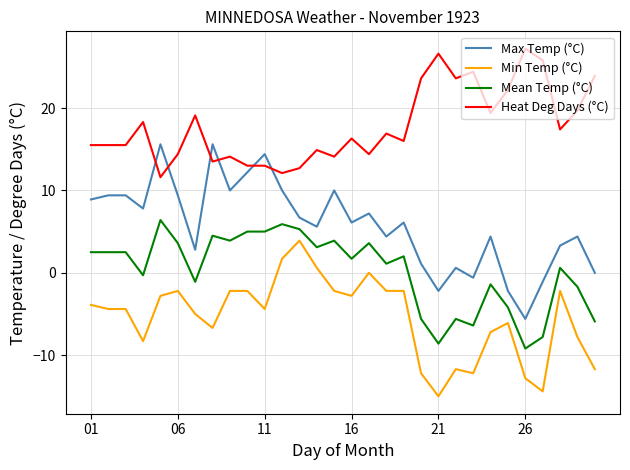

What is the difference between the maximum and minimum values in the Min Temp (°C) series?

18.9